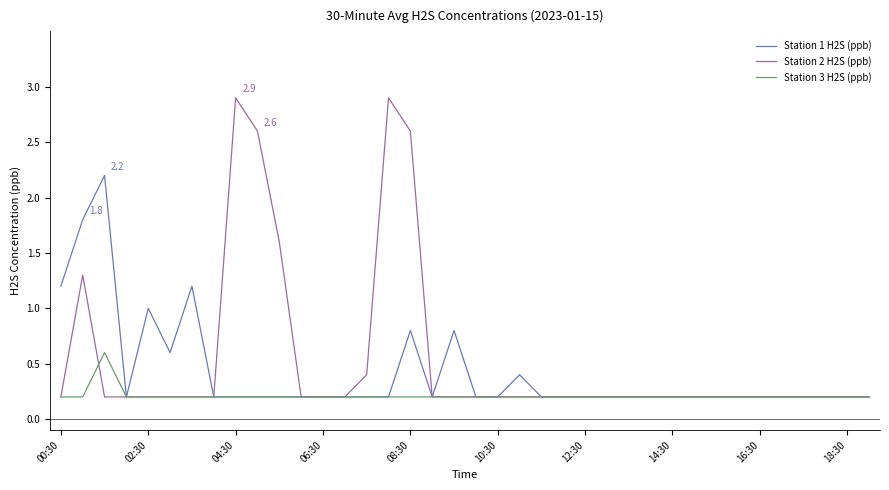

Which series has the widest spread of values?

Station 2 H2S (ppb)